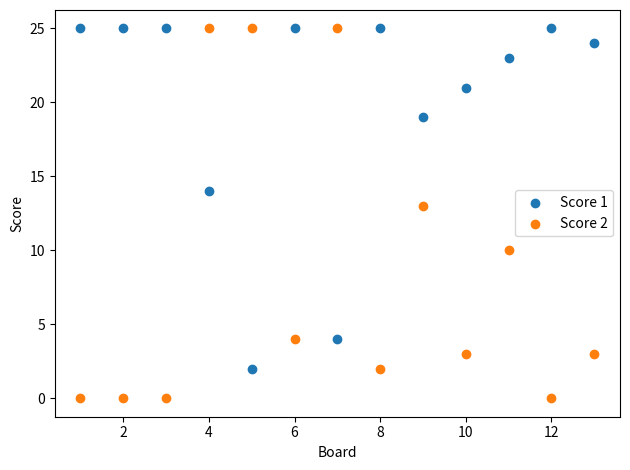

Which series contains the lowest Y value?

Score 2